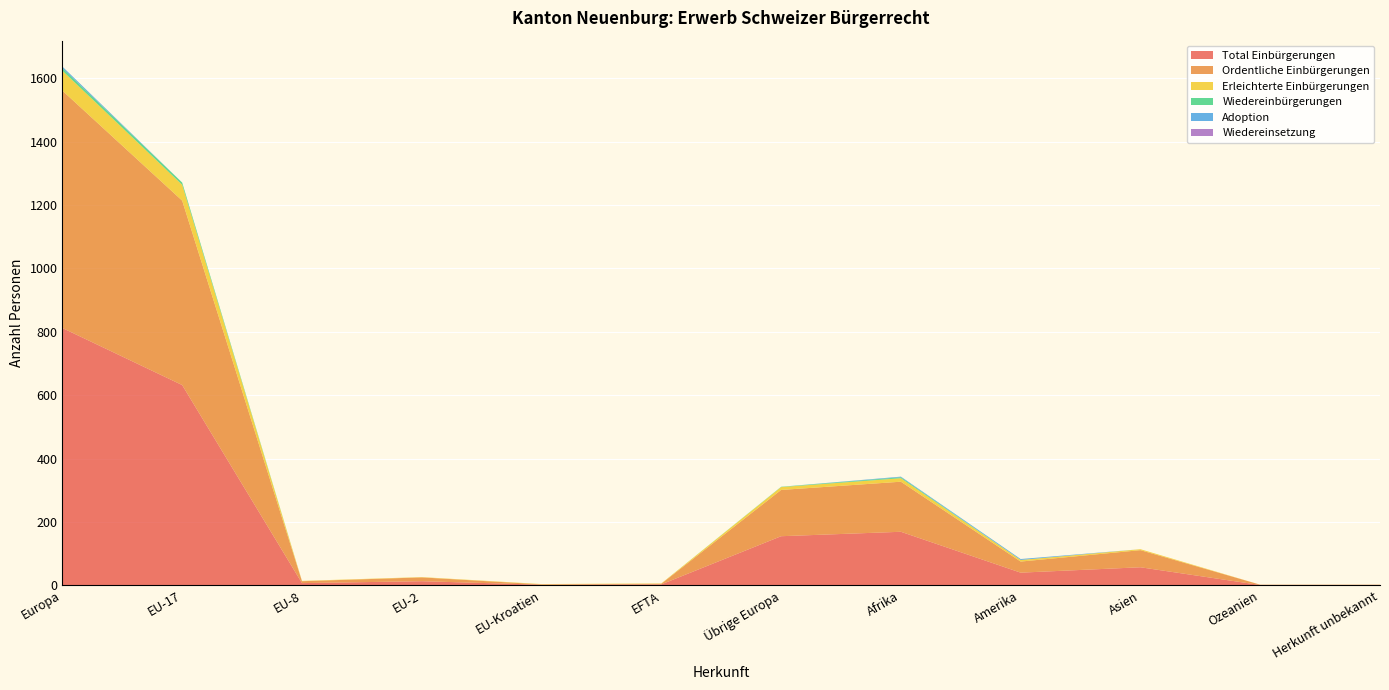

Reading left to right, extract all data points from this chart.

Total Einbürgerungen: 812	632	7	13	2	3	155	169	40	57	1	1
Ordentliche Einbürgerungen: 749	582	6	12	1	2	146	158	35	54	1	1
Erleichterte Einbürgerungen: 63	50	1	1	1	1	9	11	5	3	0	0
Wiedereinbürgerungen: 8	7	0	0	0	0	1	3	0	0	0	0
Adoption: 5	0	0	0	0	0	0	2	3	0	0	0
Wiedereinsetzung: 0	0	0	0	0	0	0	0	0	0	0	0